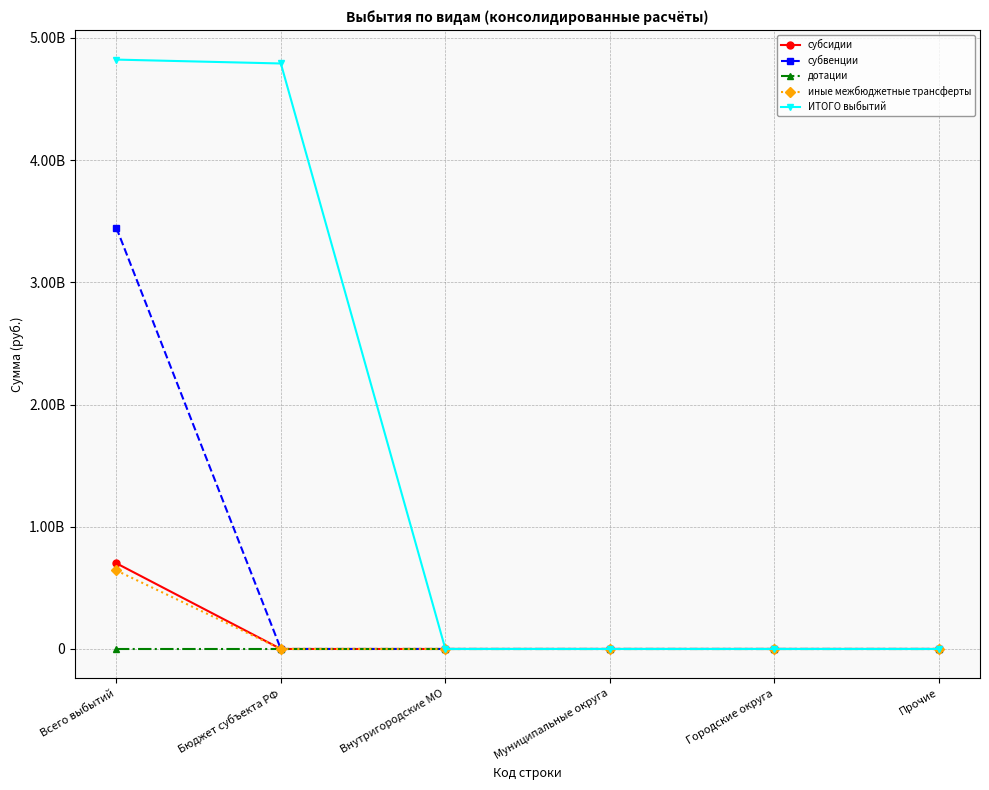

Reading right to left, list all the values displayed in this chart.

субсидии: 0.0	0.0	0.0	0.0	0.0	701455403.0
субвенции: 0.0	0.0	0.0	0.0	0.0	3447451194.7
дотации: 0.0	0.0	0.0	0.0	0.0	0.0
иные межбюджетные трансферты: 0.0	0.0	0.0	0.0	0.0	642562811.7
ИТОГО выбытий: 0.0	0.0	0.0	0.0	4791469409.4	4823215575.7